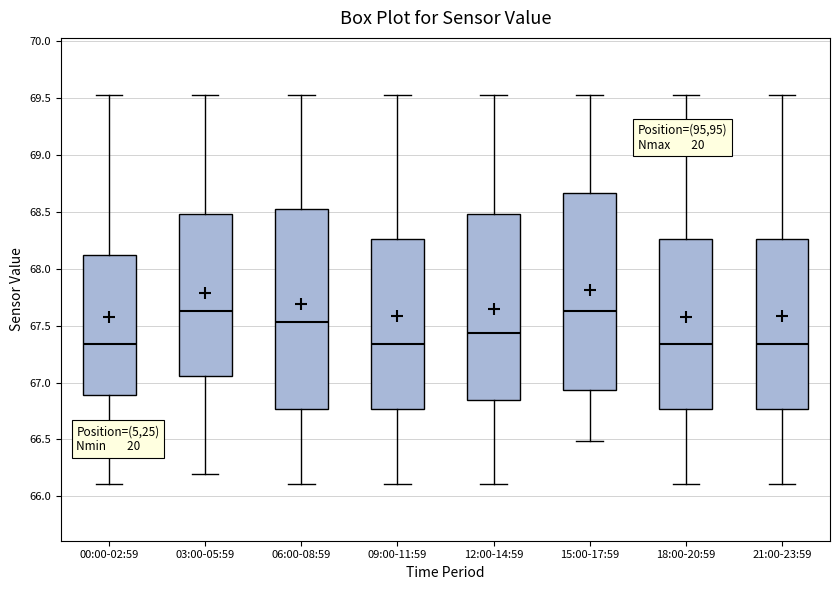

Where does the upper whisker of the box for 09:00-11:59 end on the y-axis? The values are not printed on the chart, so give them approximately, as read against the axis.

69.55